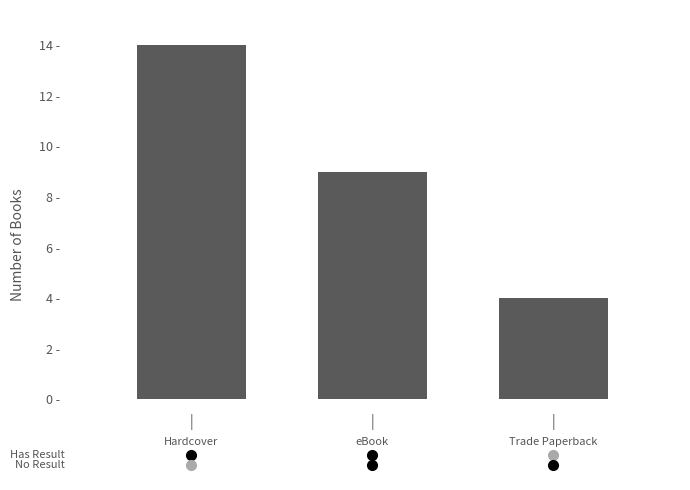

Does the chart contain any negative values?

No